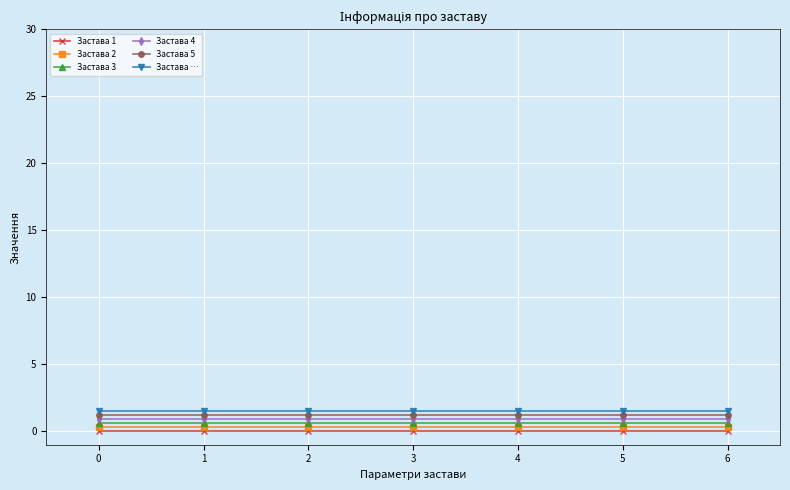

What is the approximate value of Застава 2 at 6?

0.3